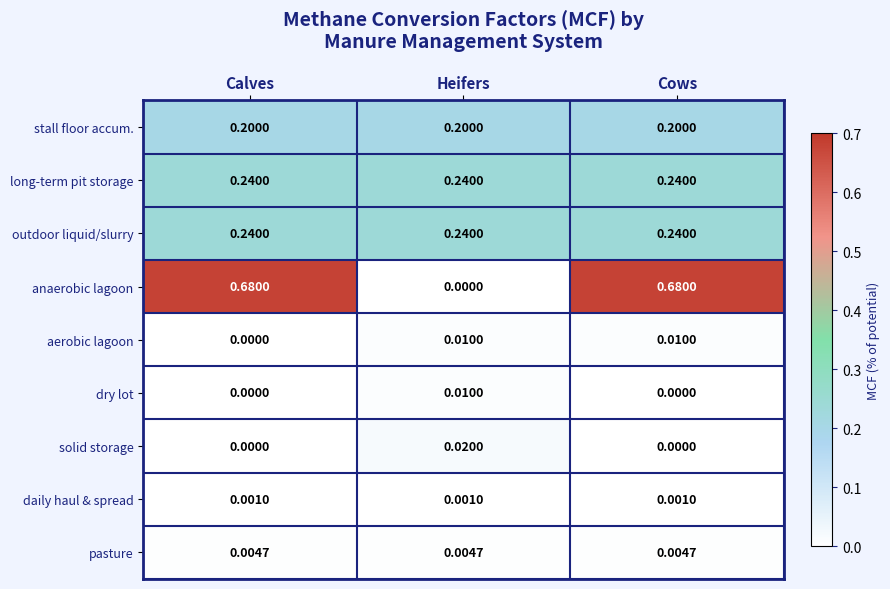

Which series has the largest total across all categories?

anaerobic lagoon